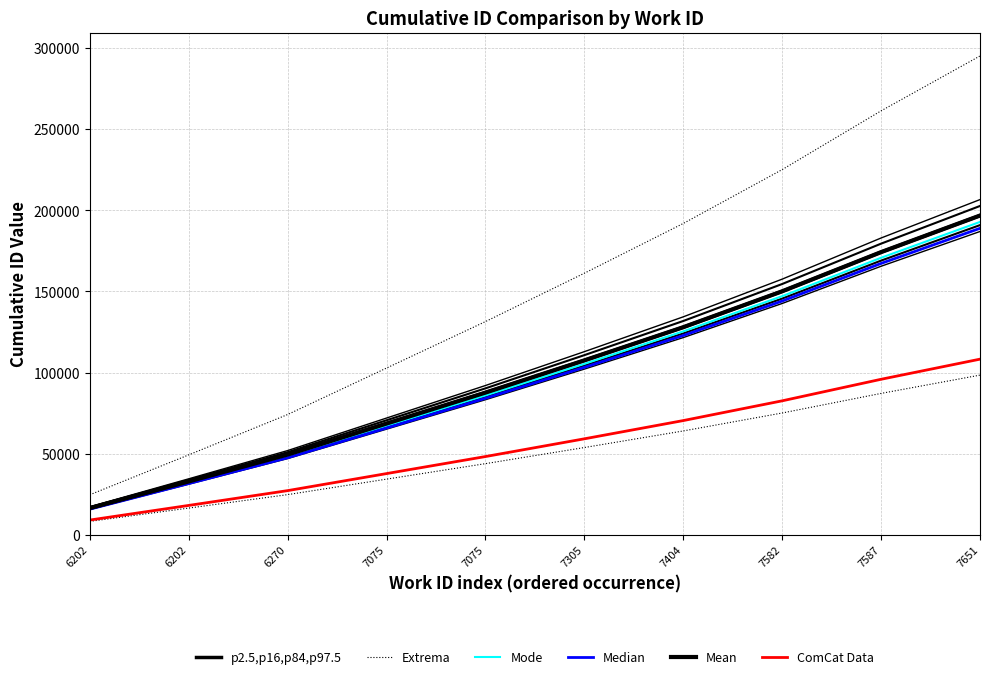

True or false: Extrema has more than 2 interior local peaks.

False